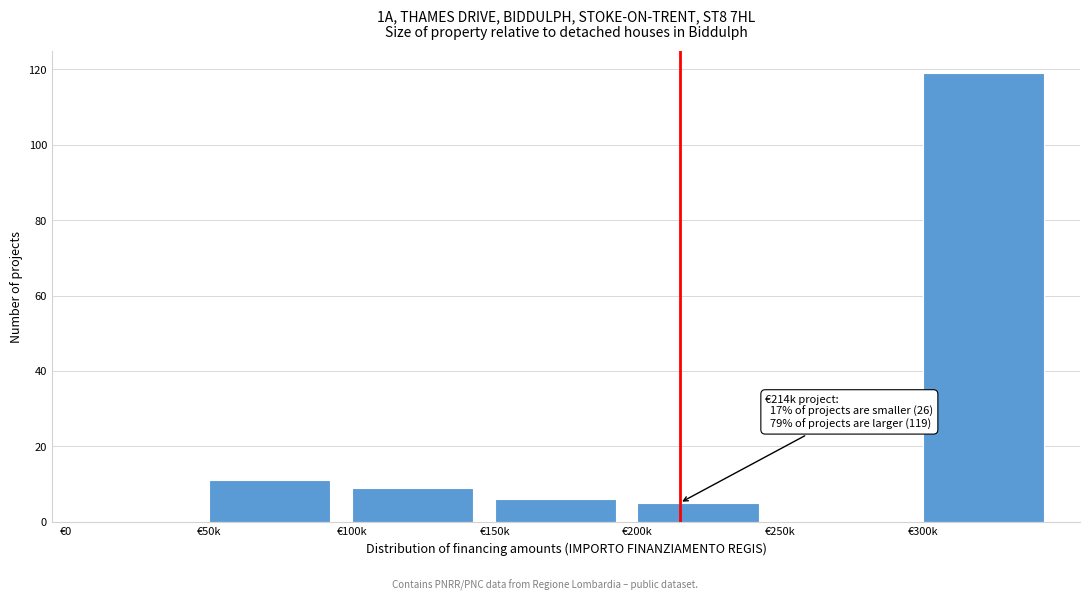

Reading left to right, transcribe all the data shown in this chart.

€0=0	€50k=11	€100k=9	€150k=6	€200k=5	€250k=0	€300k=119